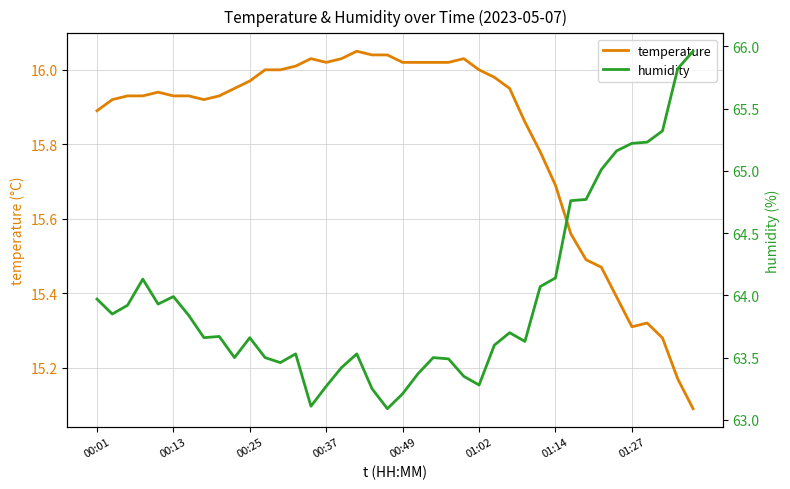

List the series in order of their peak value, lowest first.

temperature, humidity